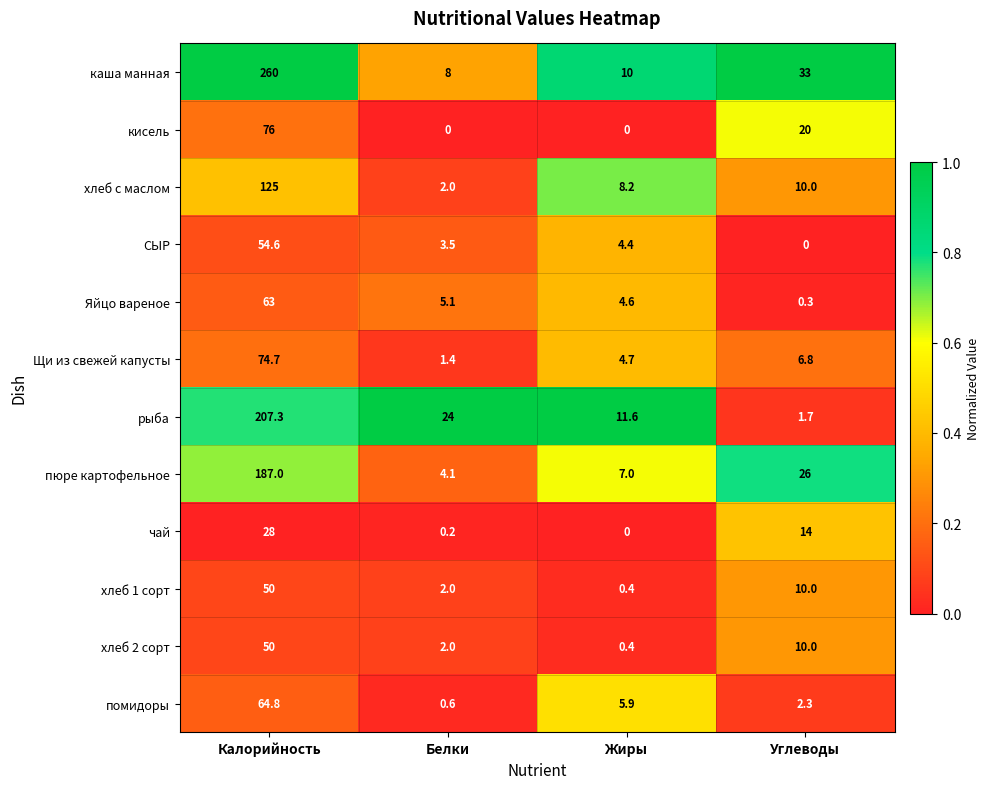

True or false: рыба has a value of 357.2 at Калорийность.

False